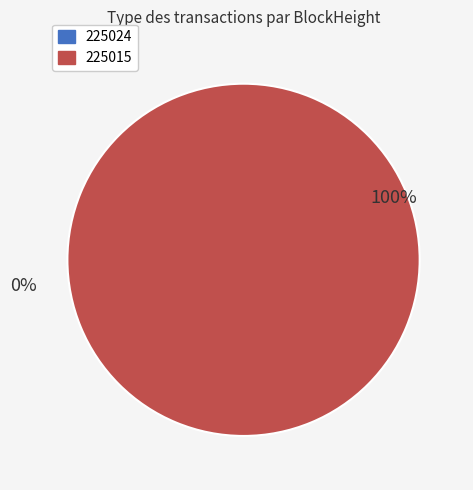

How many slices are in this pie chart?

2